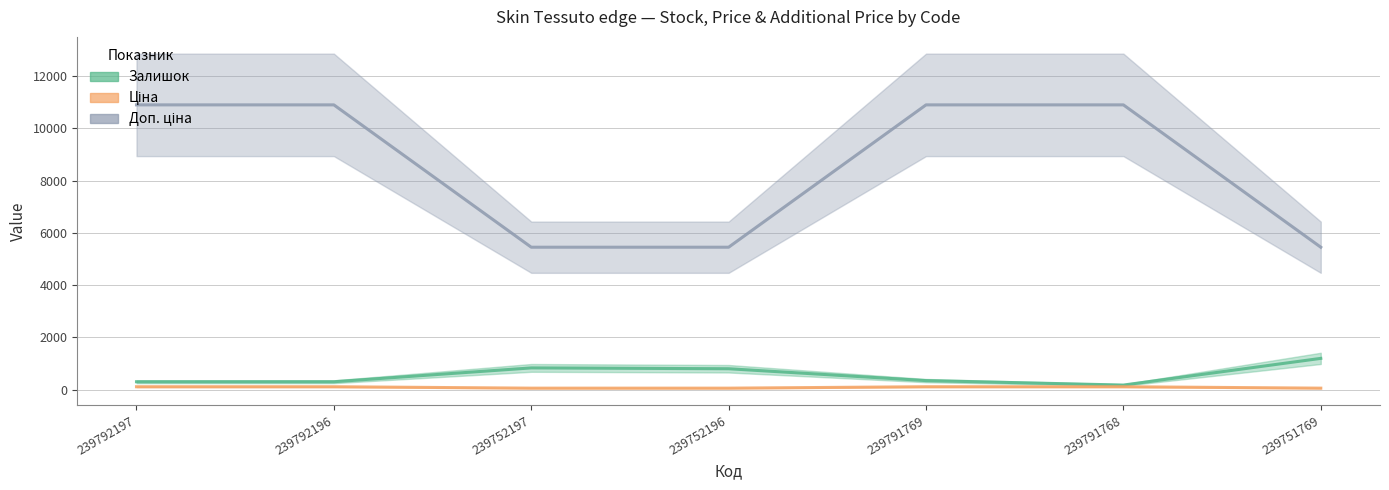

What is the minimum value shown in the chart?

54.5